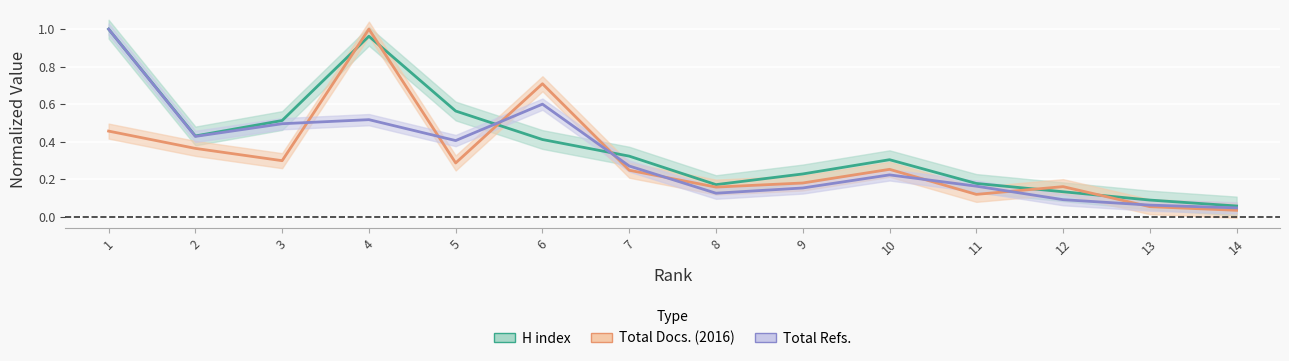

At which label does Total Docs. (2016) reach its peak?

4